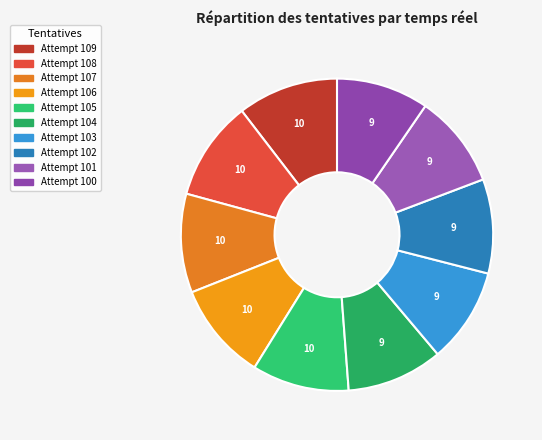

Is the sum of Attempt 106 and Attempt 107 greater than half?

No